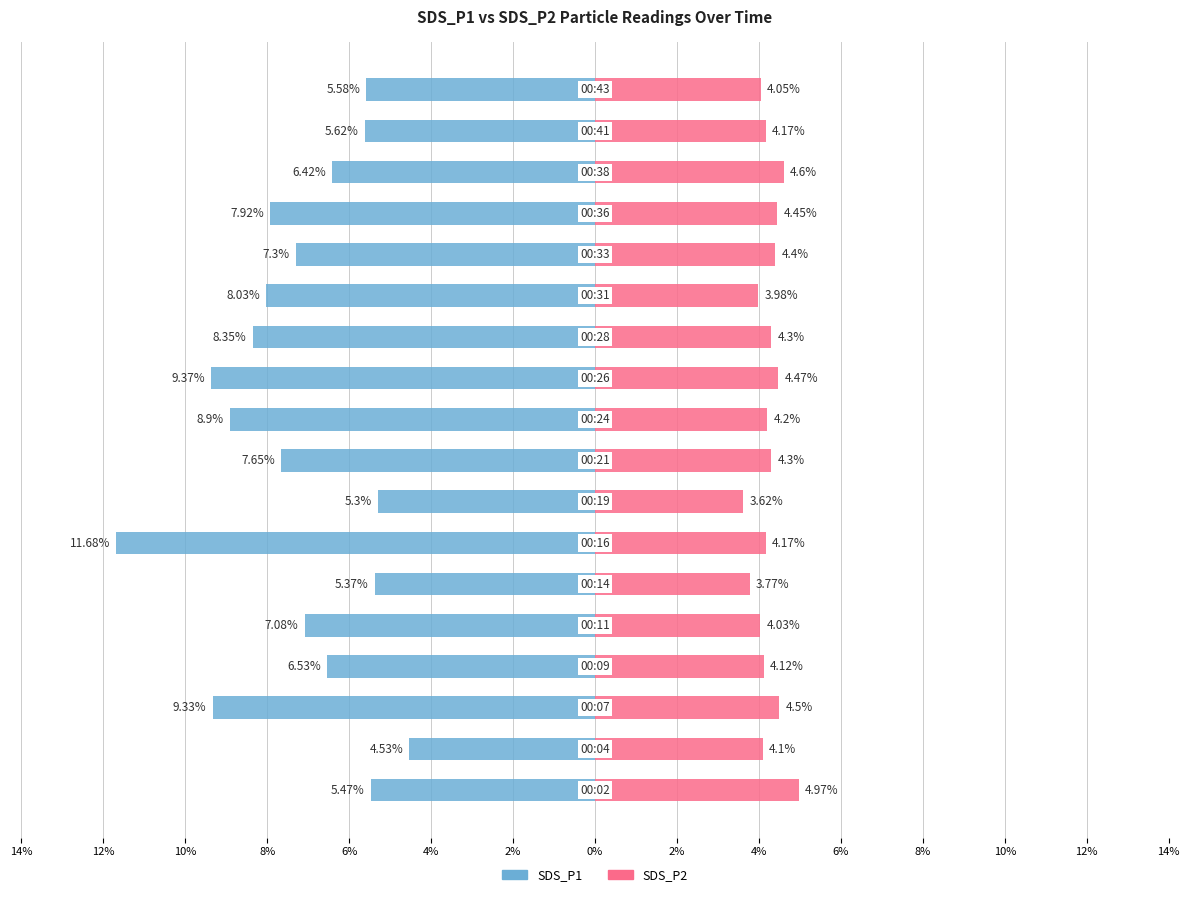

What is the label of the 9th bar from the right?

4%